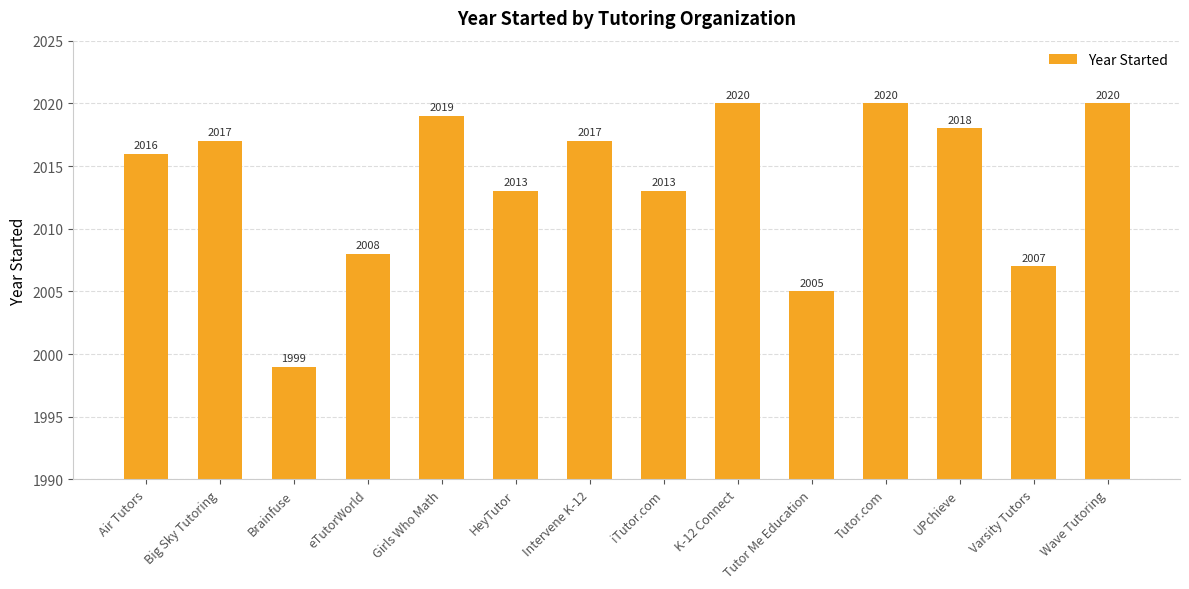

What is the label of the 7th bar from the right?

iTutor.com